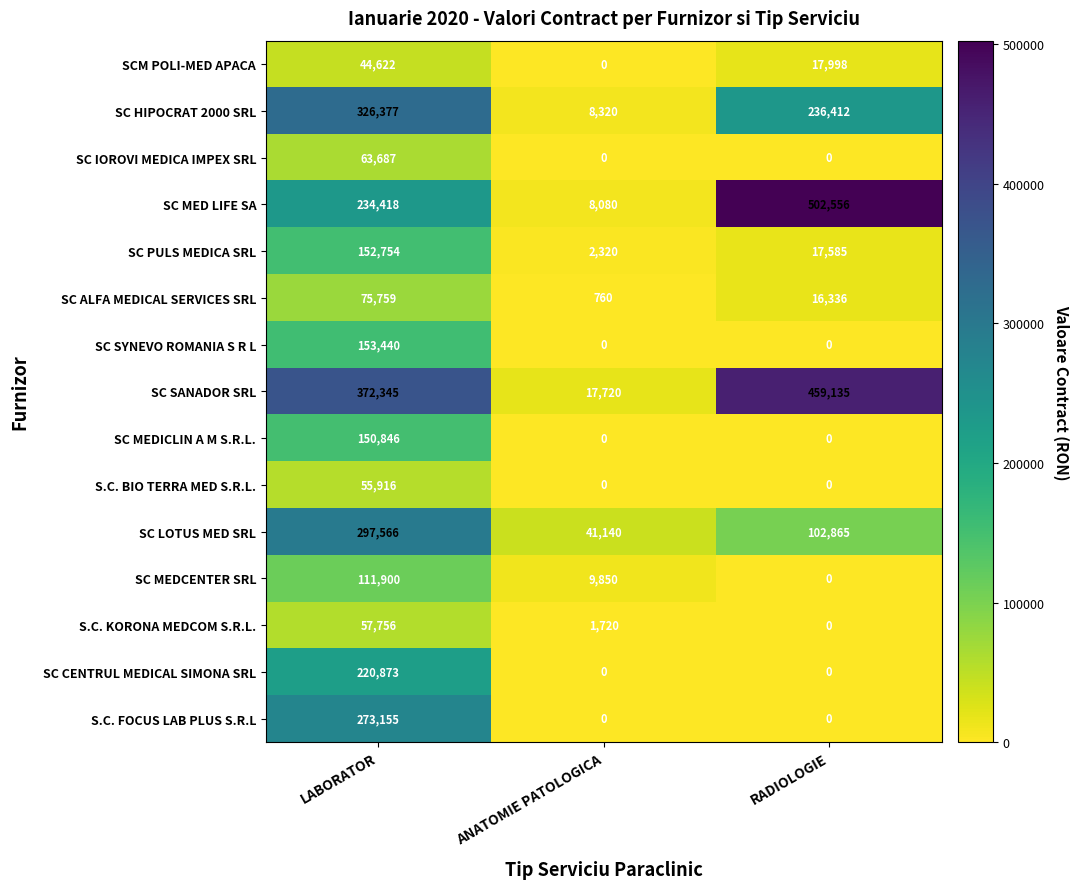

At which category is the sum across all series the highest?

LABORATOR